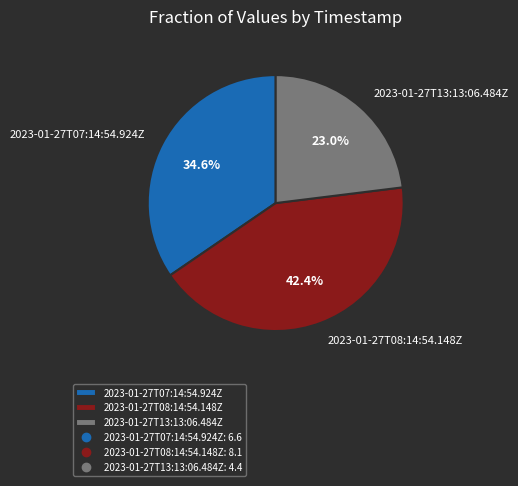

What is the ratio of the value at 2023-01-27T13:13:06.484Z to the value at 2023-01-27T08:14:54.148Z?

0.5